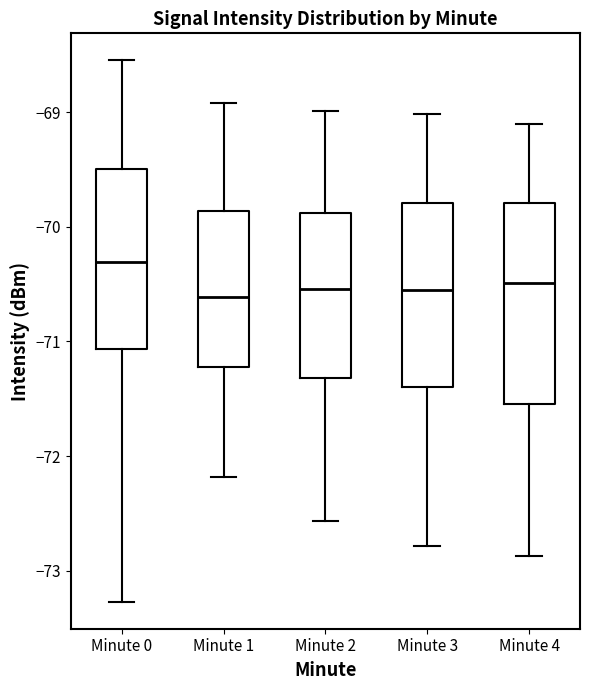

Reading left to right, read every box against the y-axis: the position of its median line, the range the box covers, and the ends of its whiskers. The values are not printed on the chart, so give them approximately, as read against the axis.

Minute 0: median -70.3, box -71.1 to -69.5, whiskers -73.3 to -68.5
Minute 1: median -70.6, box -71.2 to -69.9, whiskers -72.2 to -68.9
Minute 2: median -70.5, box -71.3 to -69.9, whiskers -72.6 to -69.0
Minute 3: median -70.6, box -71.4 to -69.8, whiskers -72.8 to -69.0
Minute 4: median -70.5, box -71.5 to -69.8, whiskers -72.9 to -69.1